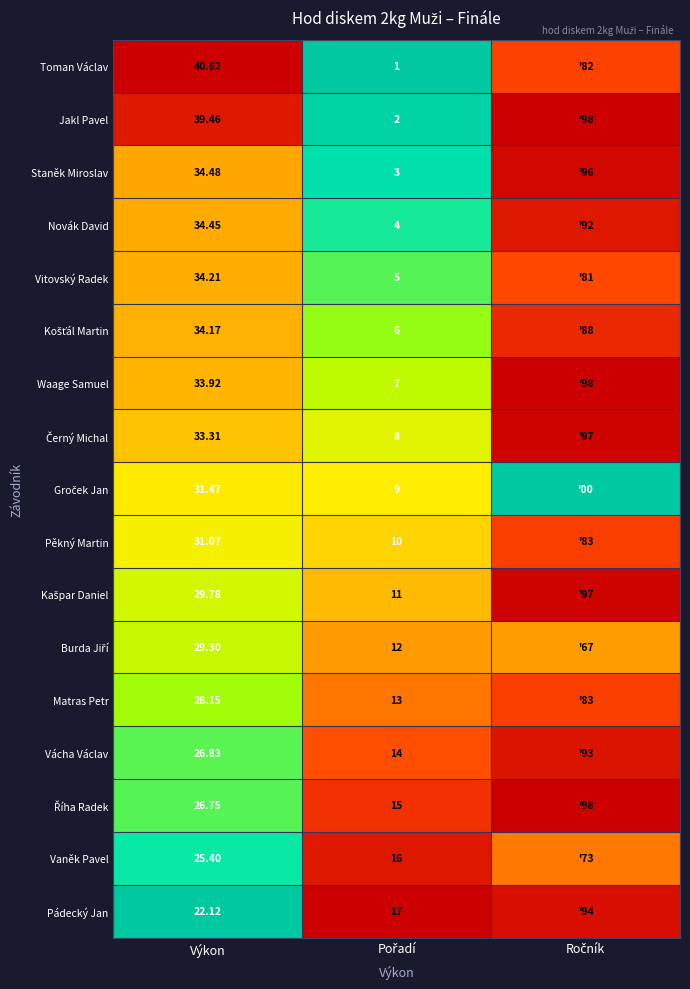

At how many categories does at least one series exceed 0?

3